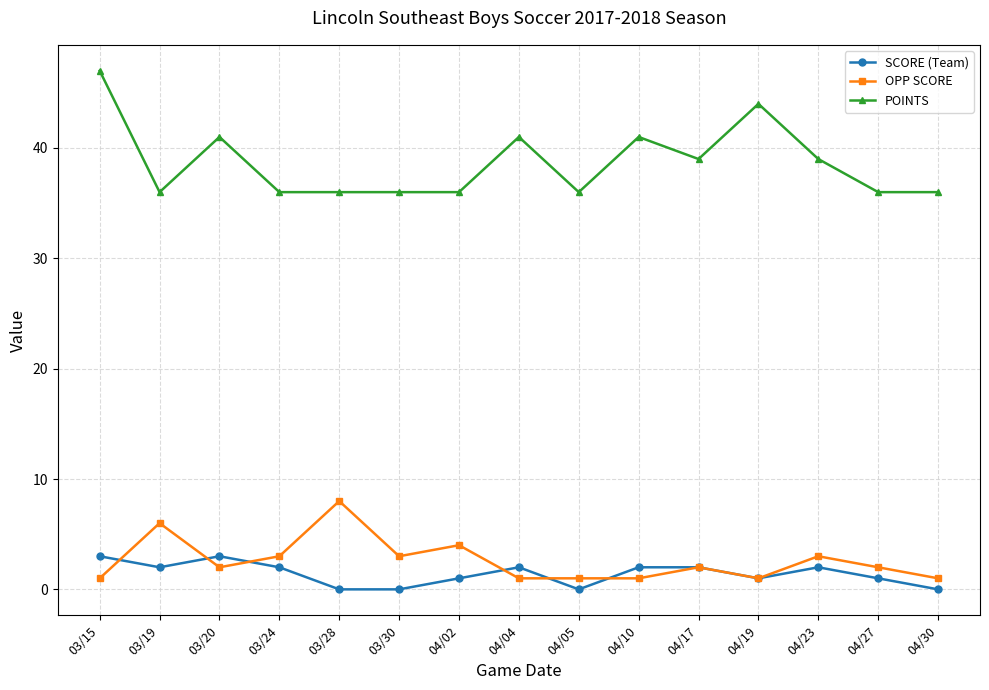

In POINTS, how many points are higher than both neighbors (excluding endpoints)?

4